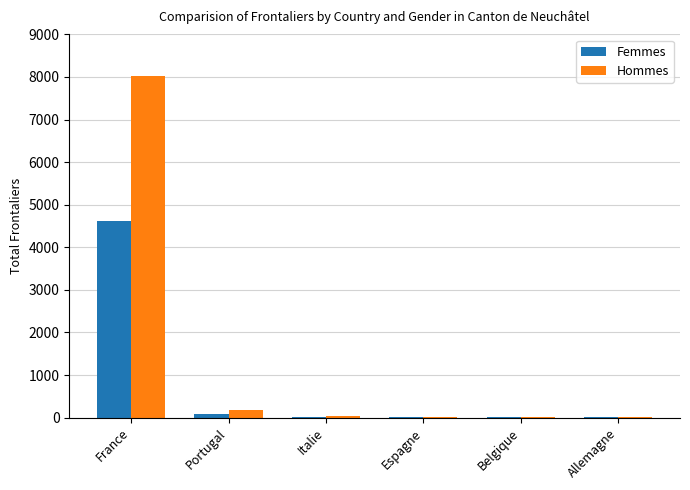

What is the sum of all Femmes values?

4752